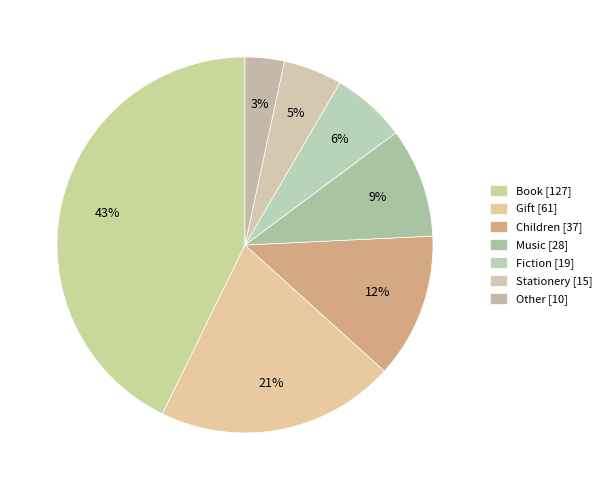

Does Fiction represent more than half of the total?

No